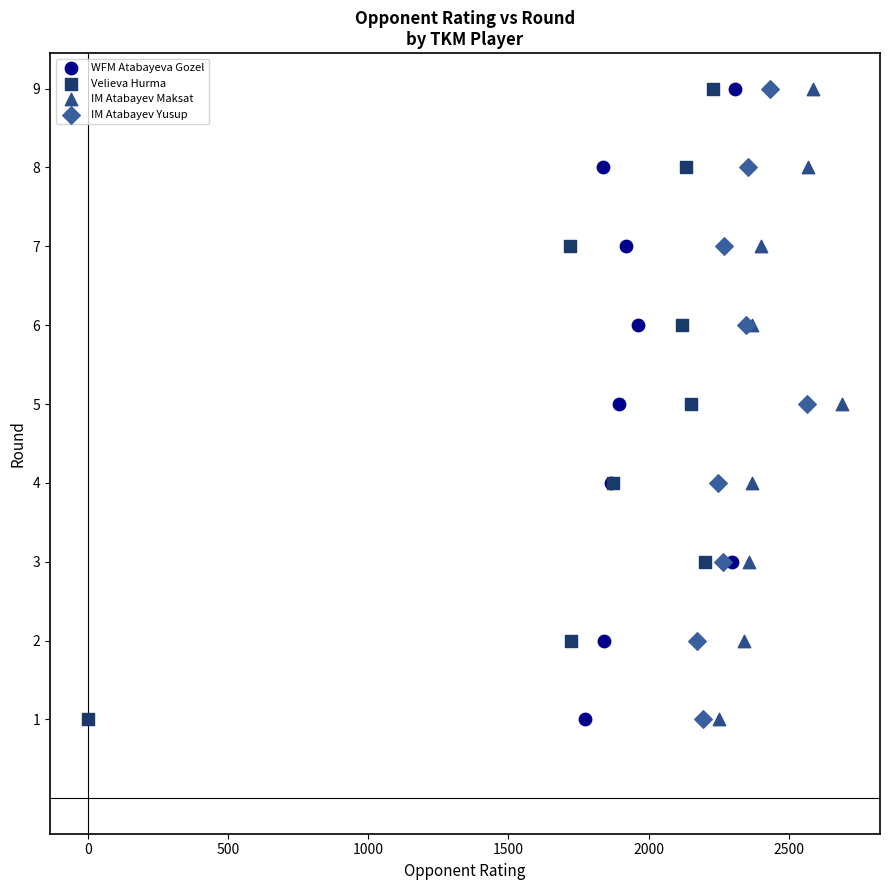

What are all the series names shown in the legend?

WFM Atabayeva Gozel, Velieva Hurma, IM Atabayev Maksat, IM Atabayev Yusup